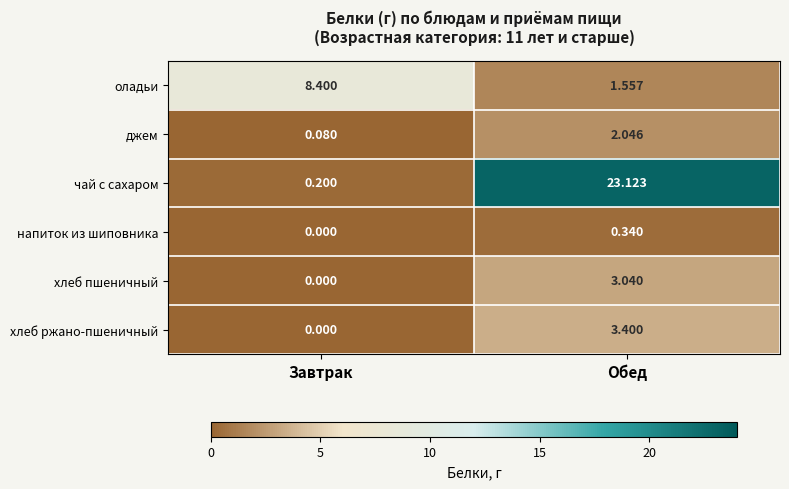

List the labels in order of напиток из шиповника value, largest first.

Обед, Завтрак